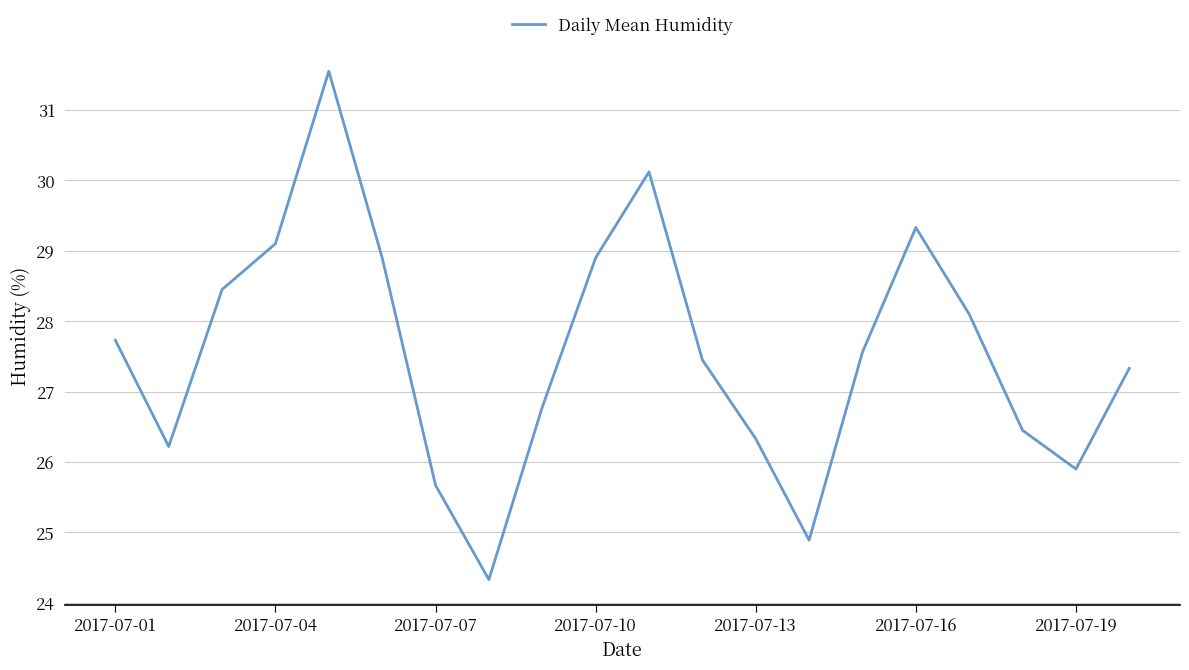

What is the sum of all values?

551.1